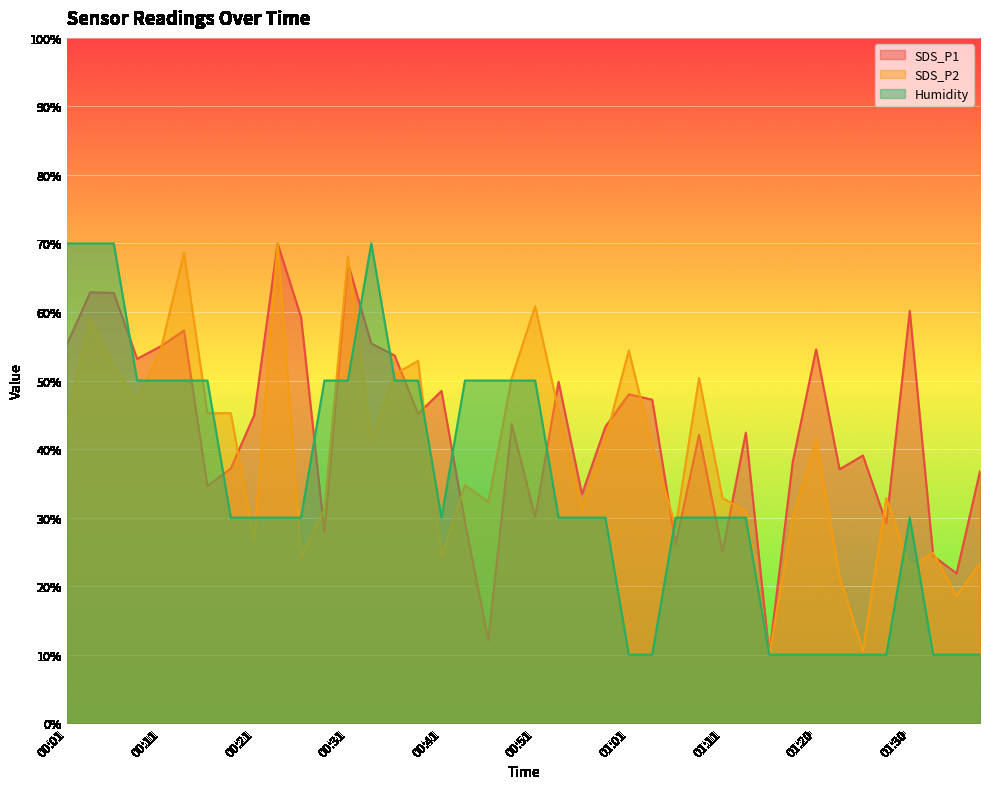

What is the spread (max minus min) of values at 01:35?

11.9